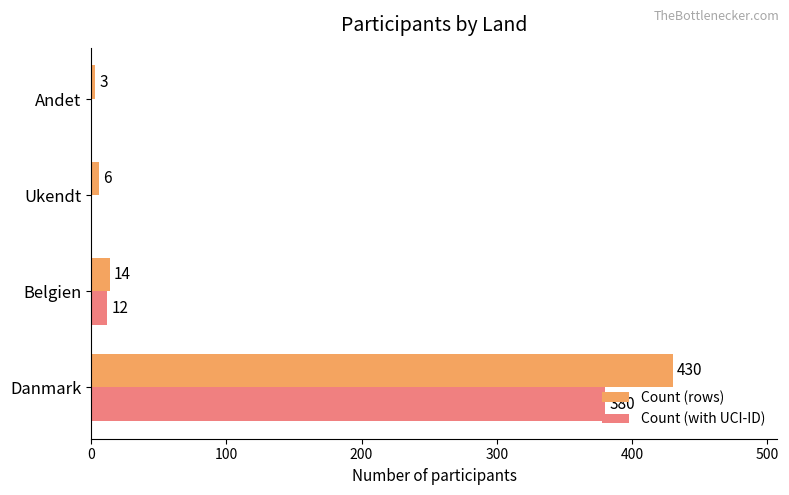

Which series changed the most between Danmark and Andet?

Count (rows)